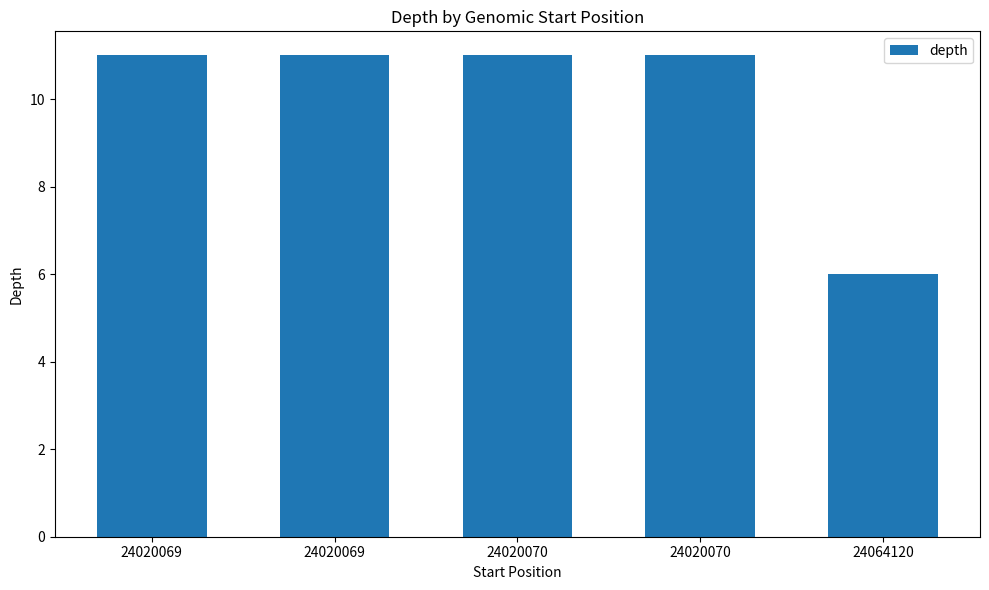

Approximately how many times larger is the value at 24020069 compared to 24064120?

1.8